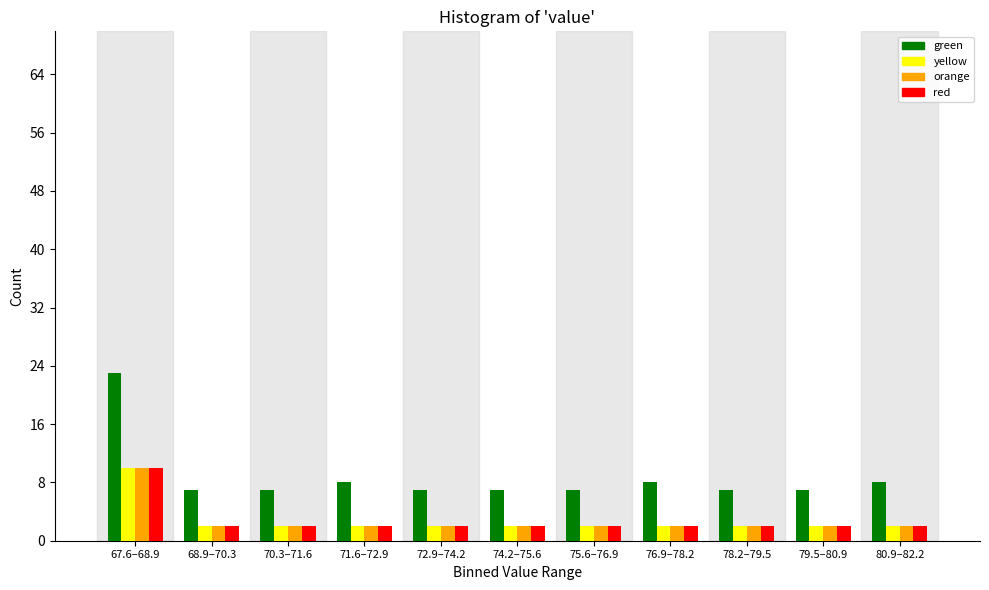

The value of green at 67.6–68.9 is 6. True or false?

False